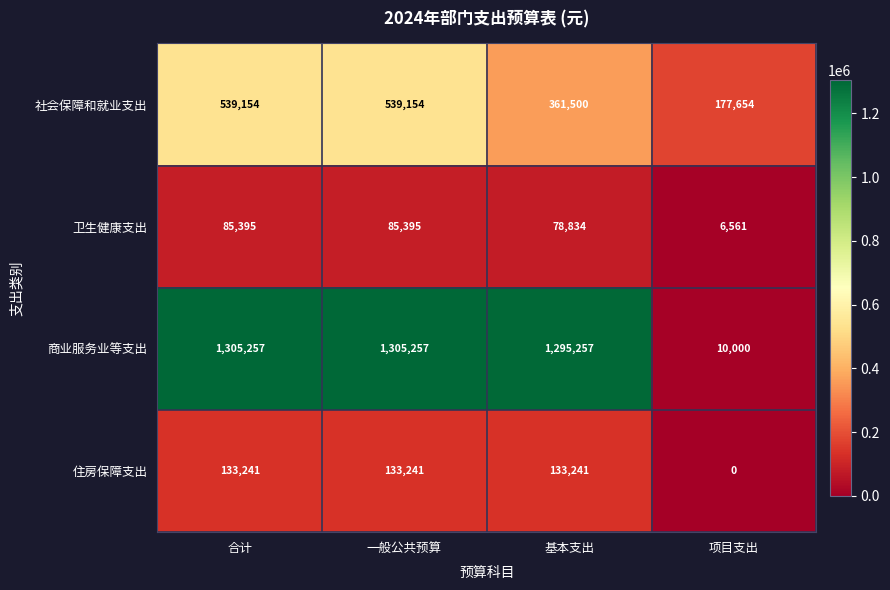

What is the sum of the 卫生健康支出 values at 合计 and 项目支出?

91956